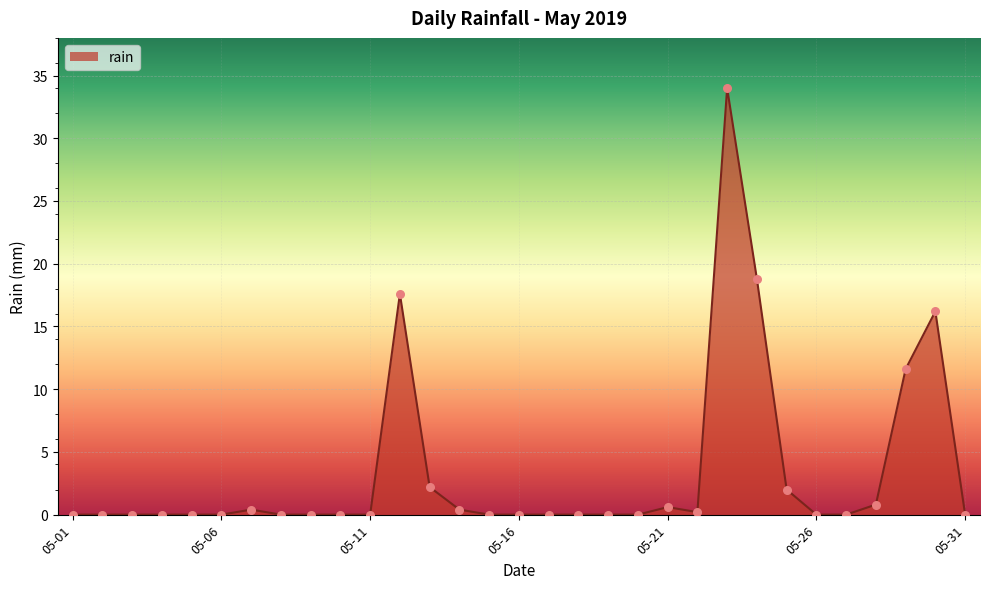

What is the maximum value shown in the chart?

34.0